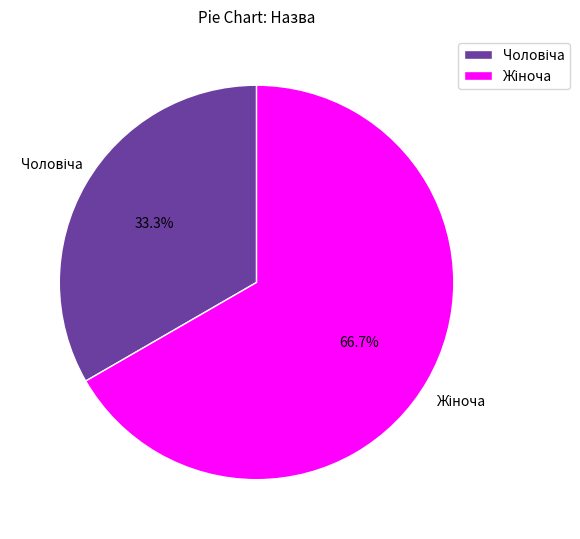

Is there a majority slice in this chart?

Yes